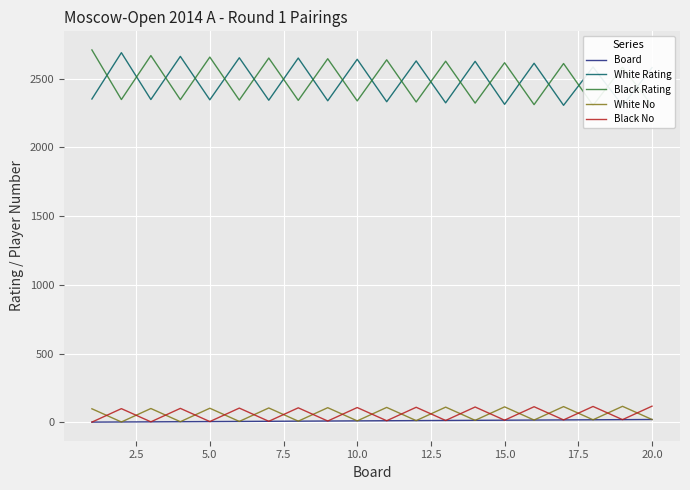

Reading left to right, what are all the values shown in this chart?

Board: 1	2	3	4	5	6	7	8	9	10	11	12	13	14	15	16	17	18	19	20
White Rating: 2353	2690	2349	2663	2347	2653	2344	2651	2340	2642	2333	2630	2325	2627	2314	2613	2307	2586	2305	2581
Black Rating: 2710	2349	2669	2348	2658	2345	2651	2343	2646	2339	2638	2331	2628	2323	2617	2312	2611	2306	2584	2305
White No: 98	2	100	4	102	6	104	8	106	10	108	12	110	14	112	16	114	18	116	20
Black No: 1	99	3	101	5	103	7	105	9	107	11	109	13	111	15	113	17	115	19	117